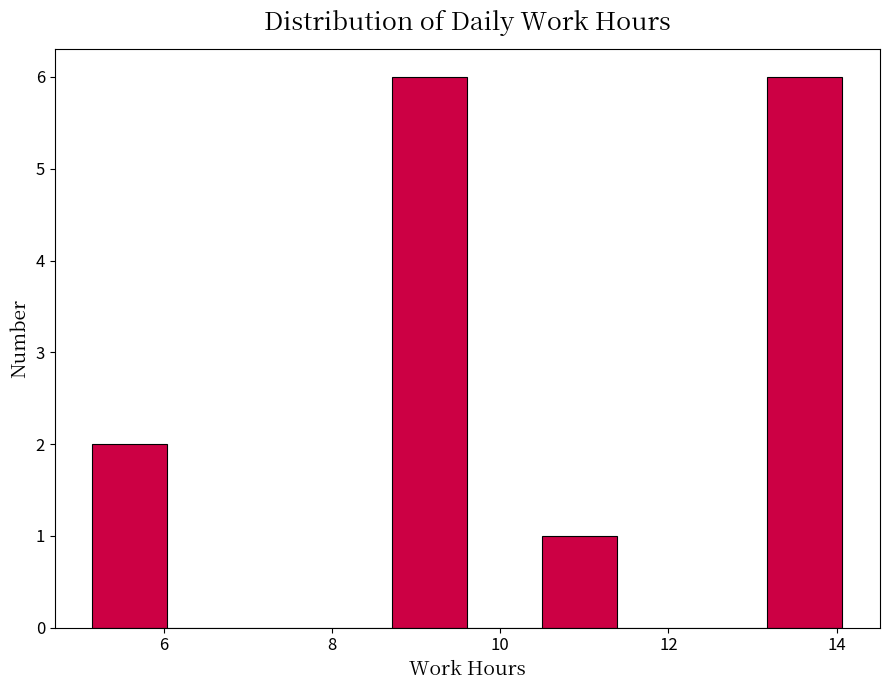

Reading left to right, transcribe this chart: for each bar, give the range it covers on the x-axis and its height. Neither the bar edges nor the heights are printed on the chart, so give them approximately, as read against the axes.

5.2 to 6.0: 2
6.0 to 7.0: 0
7.0 to 7.8: 0
7.8 to 8.8: 0
8.8 to 9.6: 6
9.6 to 10.6: 0
10.6 to 11.4: 1
11.4 to 12.2: 0
12.2 to 13.2: 0
13.2 to 14.0: 6